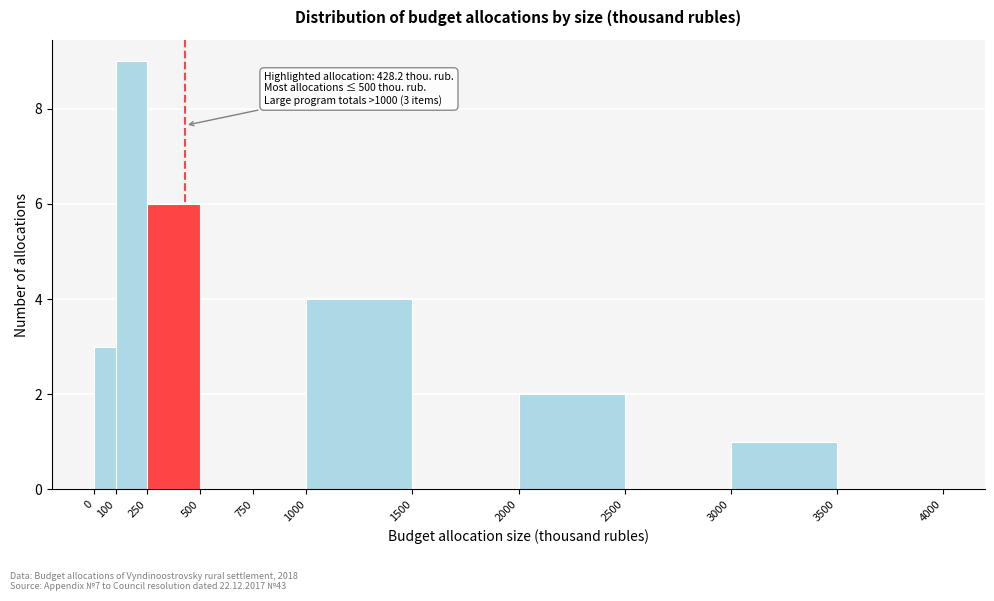

Over which range of the x-axis is the bar tallest?

100 to 250